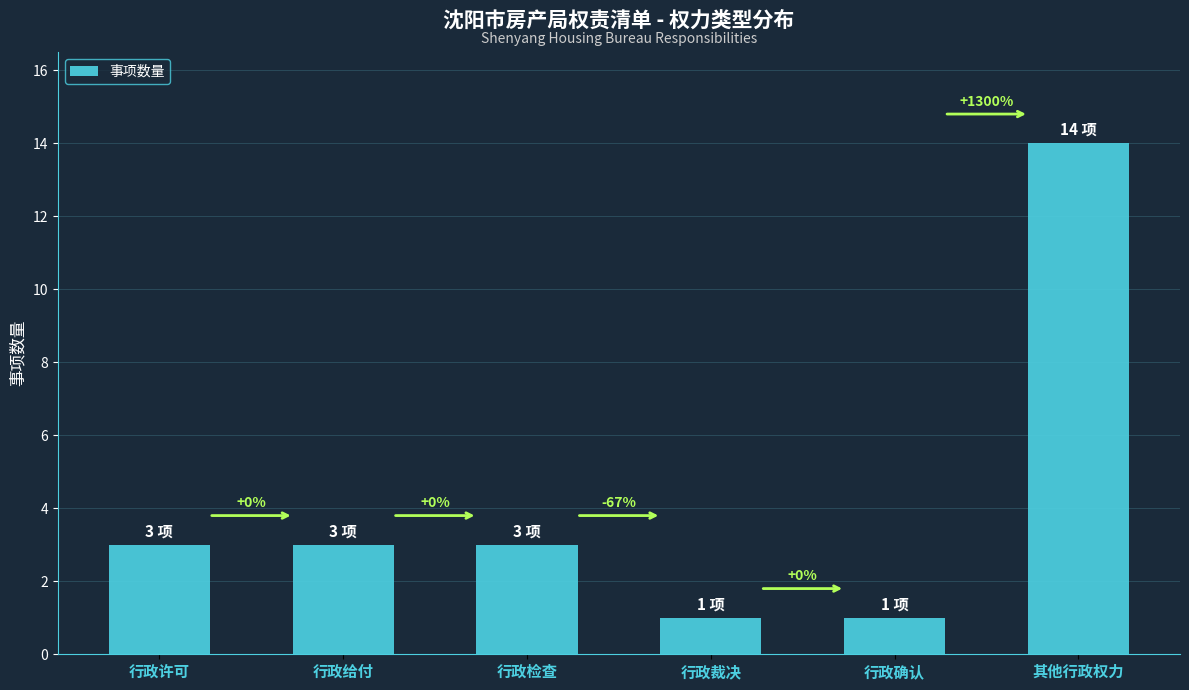

The chart shows a value of 2 at 行政裁决. True or false?

False